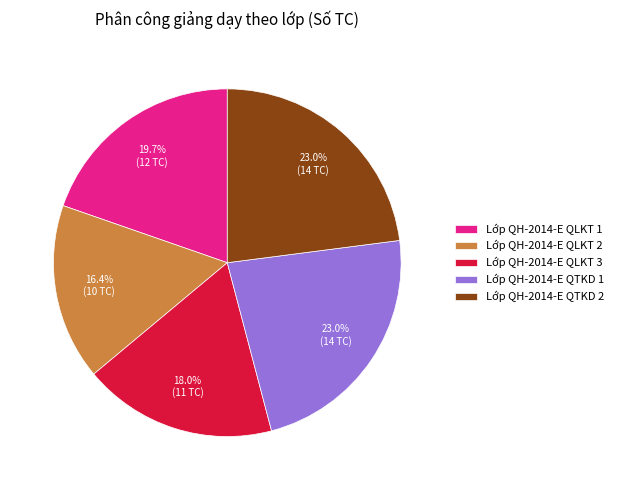

Combined, what portion of the pie is Lớp QH-2014-E QLKT 3 and Lớp QH-2014-E QTKD 1?

41.0%